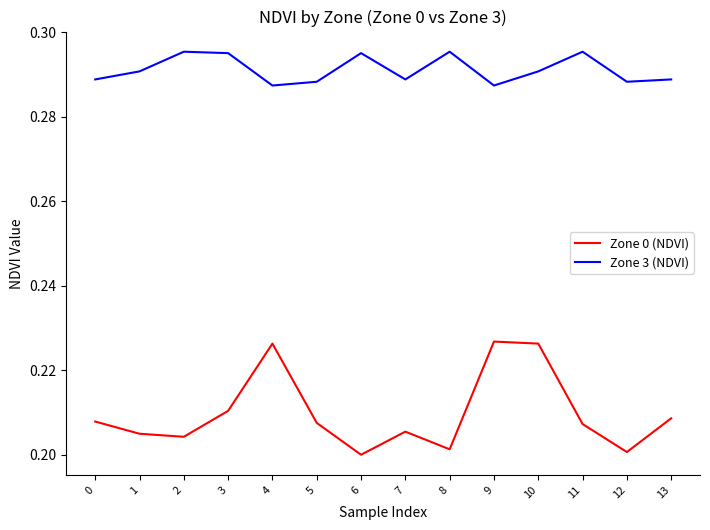

List the series in order of their overall mean, highest first.

Zone 3 (NDVI), Zone 0 (NDVI)